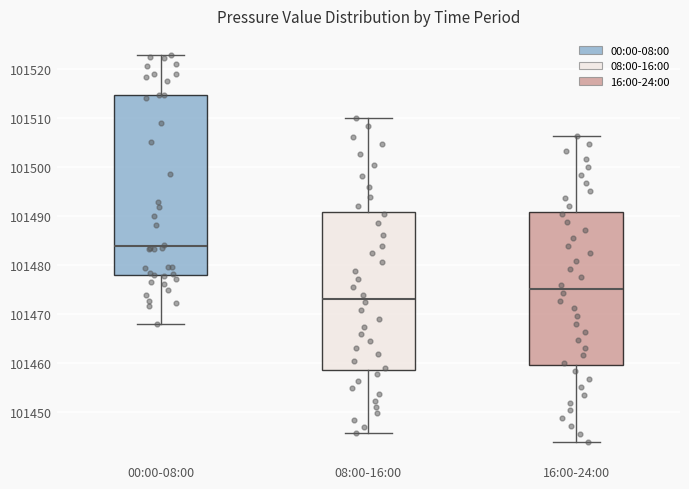

Which box's median line is the lowest?

08:00-16:00